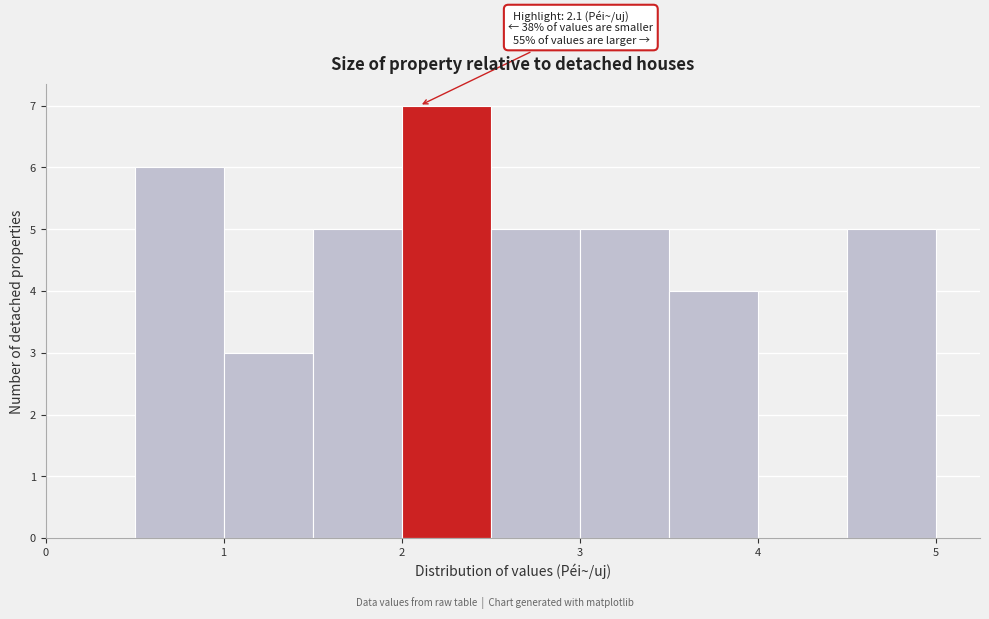

Over which range of the x-axis is the bar tallest?

2.0 to 2.5